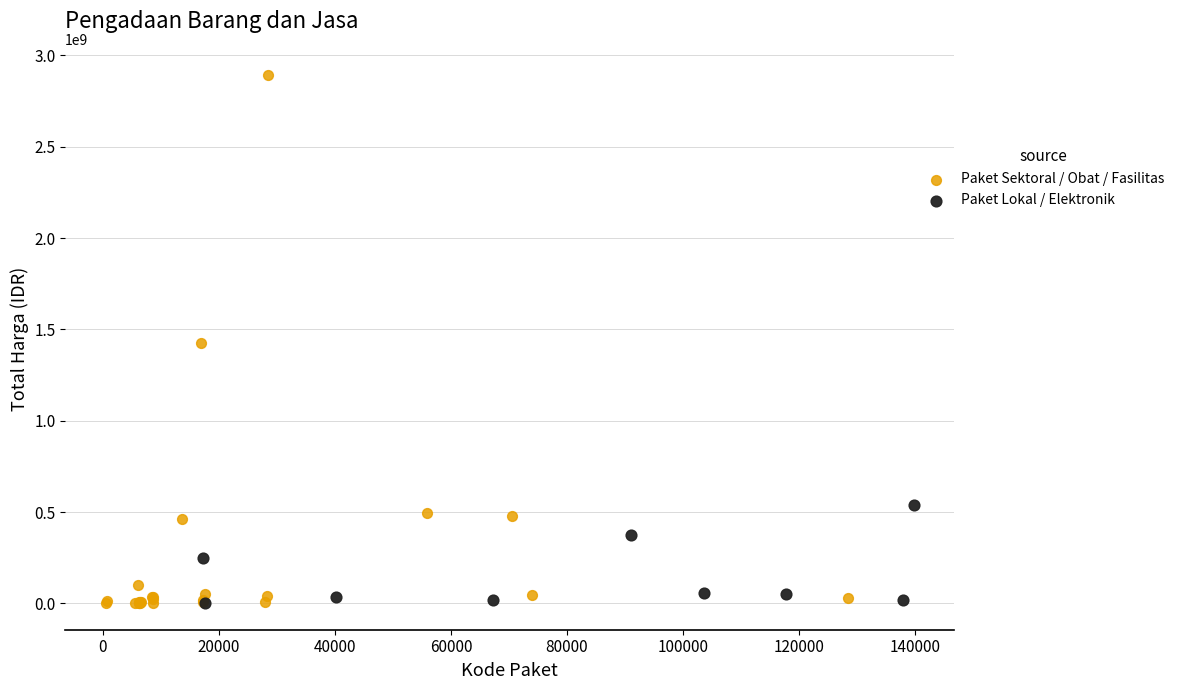

Which series has the widest spread of Y values?

Paket Sektoral / Obat / Fasilitas